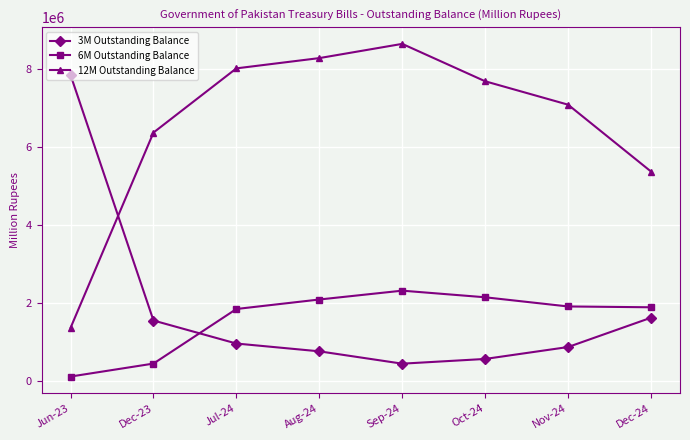

In 3M Outstanding Balance, how many points are lower than both neighbors (excluding endpoints)?

1